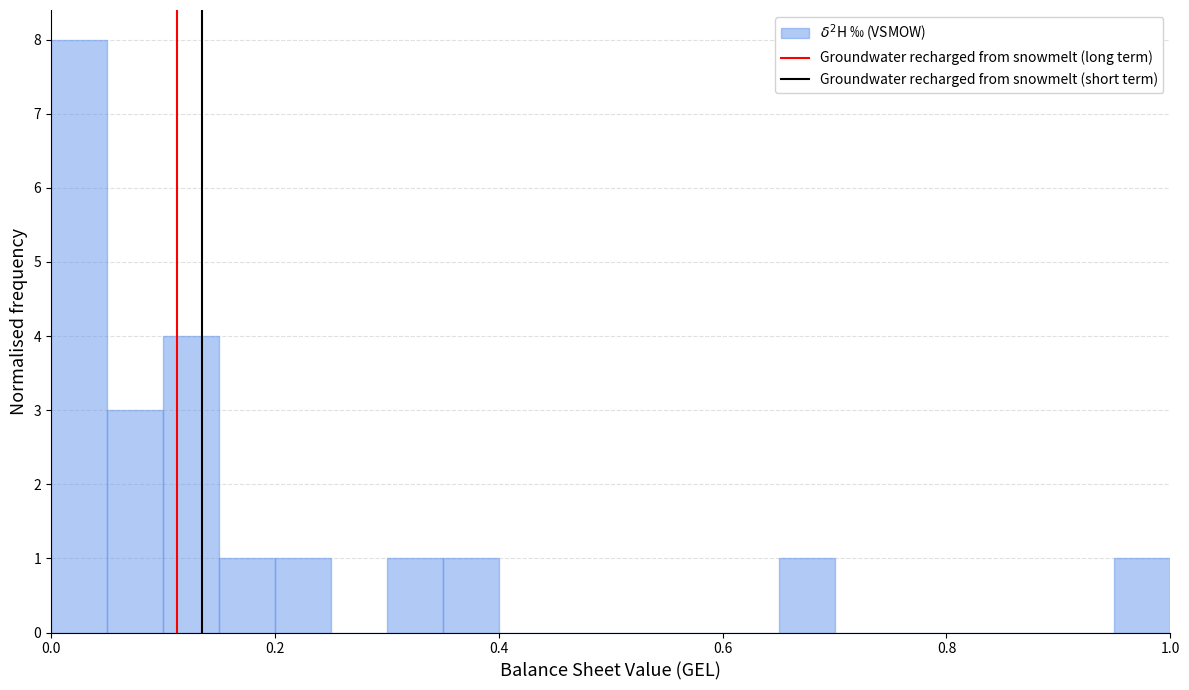

Read against the x-axis, roughly where is the centre of the tallest bar?

0.02